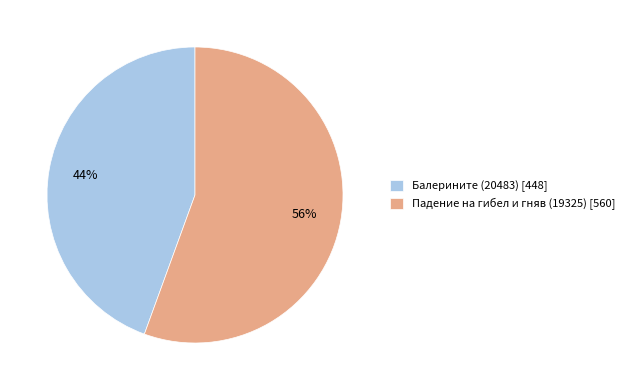

Which category accounts for the majority?

Падение на гибел и гняв (19325)